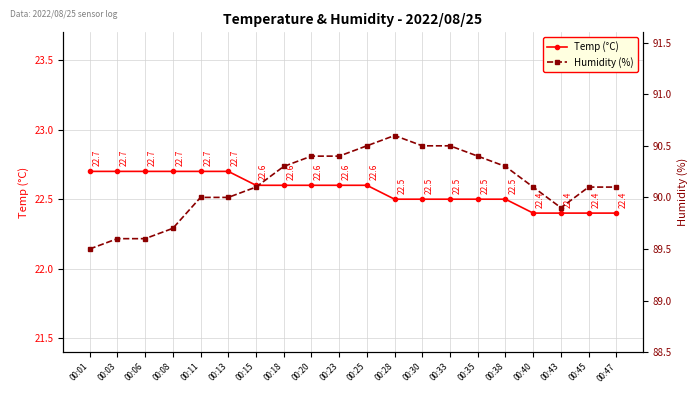

Is it true that Temp (°C) equals 22.5 at 00:35?

True